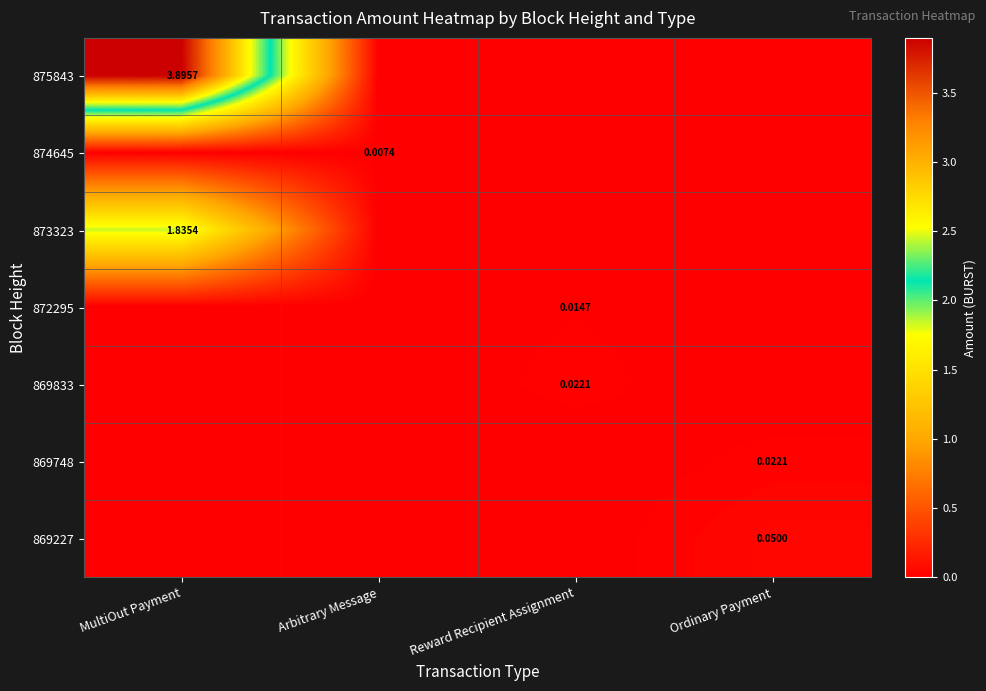

What is the difference between the highest and lowest values at MultiOut Payment?

3.9